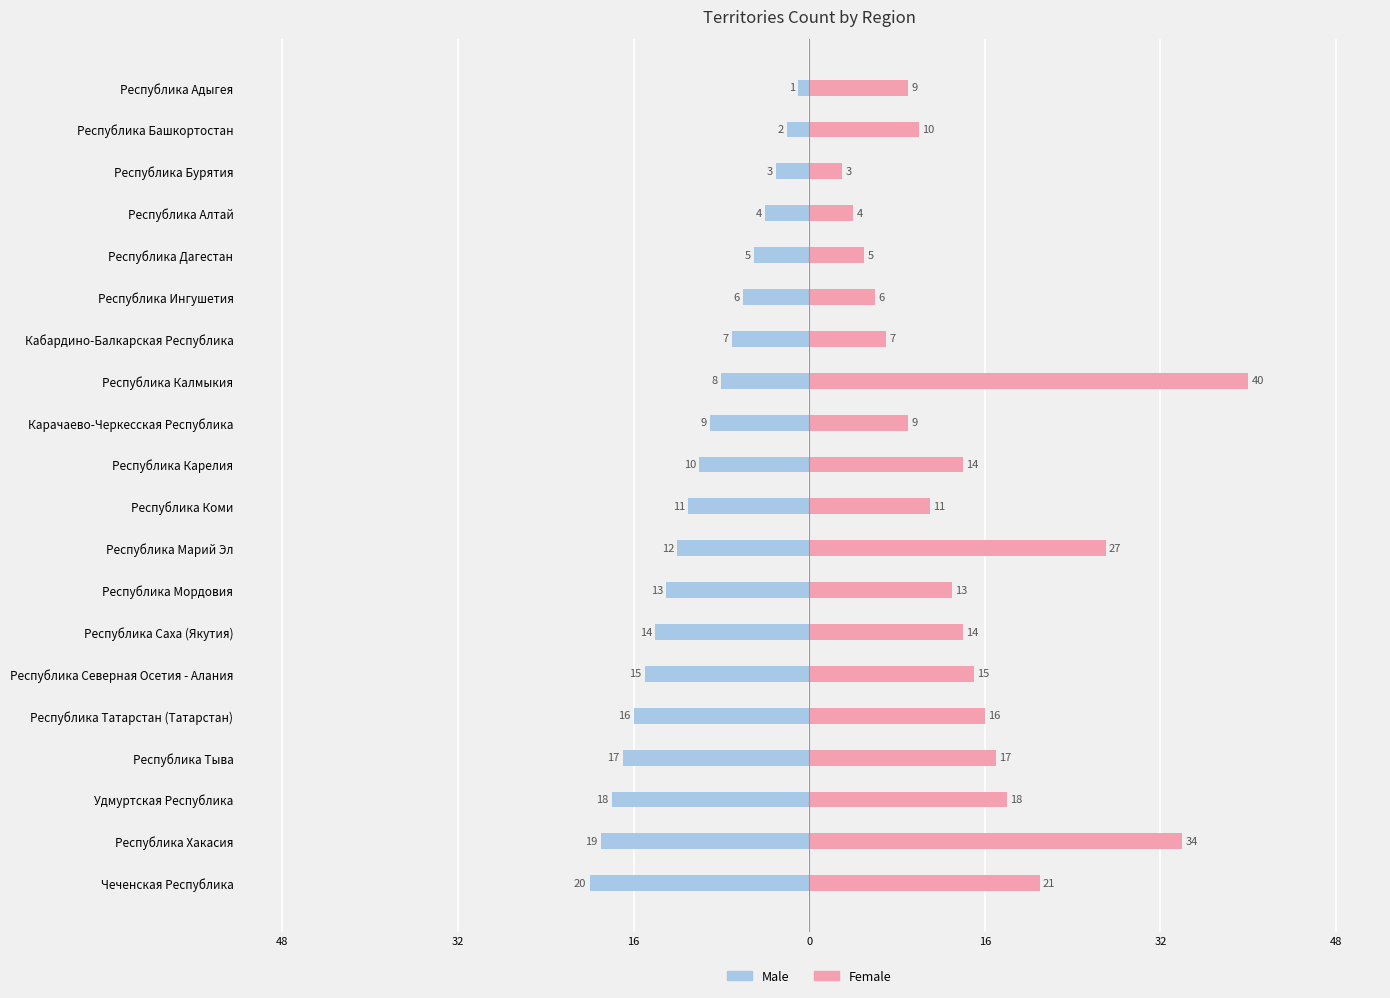

How many data points does each series have?

20